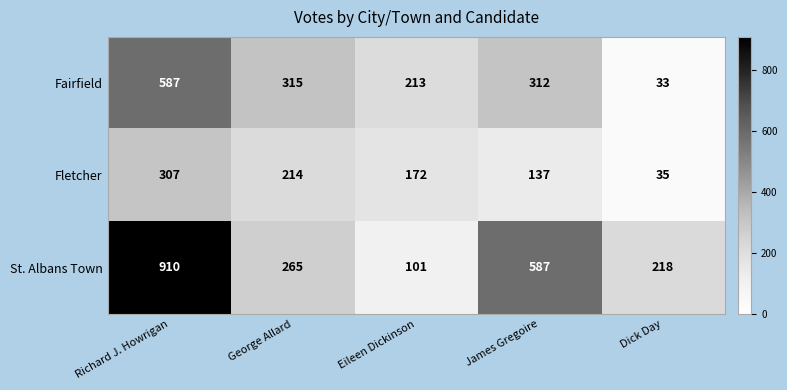

Reading left to right, extract all data points from this chart.

Fairfield: Richard J. Howrigan=587	George Allard=315	Eileen Dickinson=213	James Gregoire=312	Dick Day=33
Fletcher: Richard J. Howrigan=307	George Allard=214	Eileen Dickinson=172	James Gregoire=137	Dick Day=35
St. Albans Town: Richard J. Howrigan=910	George Allard=265	Eileen Dickinson=101	James Gregoire=587	Dick Day=218